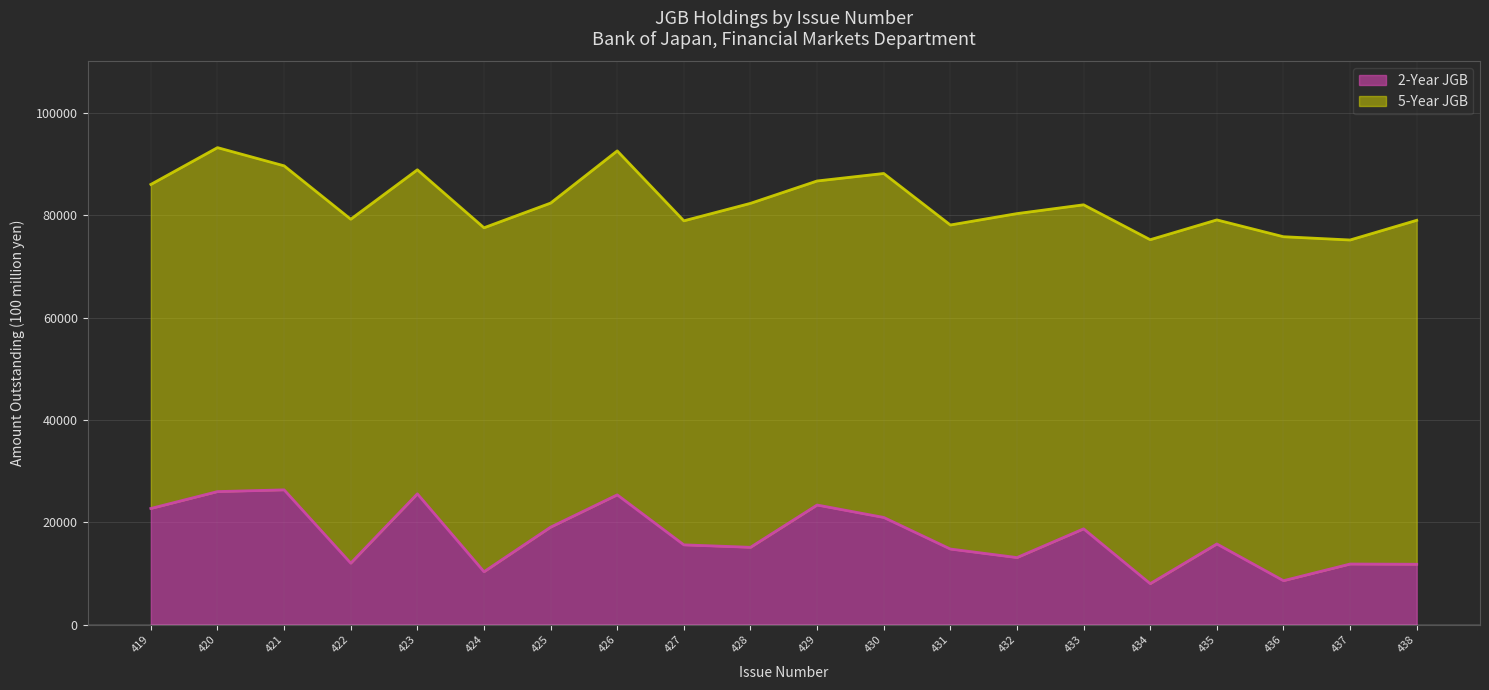

Reading left to right, extract all data points from this chart.

419=22723	420=26017	421=26354	422=12042	423=25579	424=10370	425=19079	426=25382	427=15618	428=15138	429=23395	430=20971	431=14802	432=13136	433=18745	434=8040	435=15795	436=8622	437=11872	438=11828